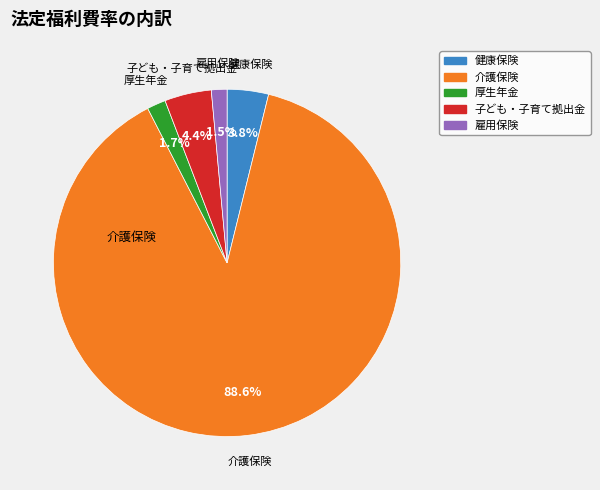

To the nearest percent, what is the combined percentage of 雇用保険 and 厚生年金?

3%